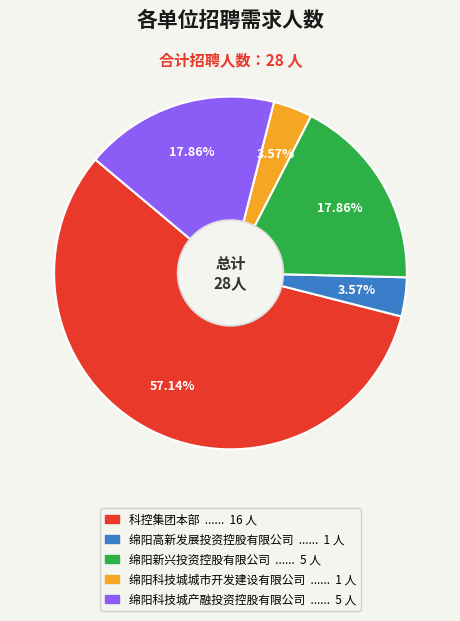

To the nearest percent, what percentage of the pie is 科控集团本部?

57%